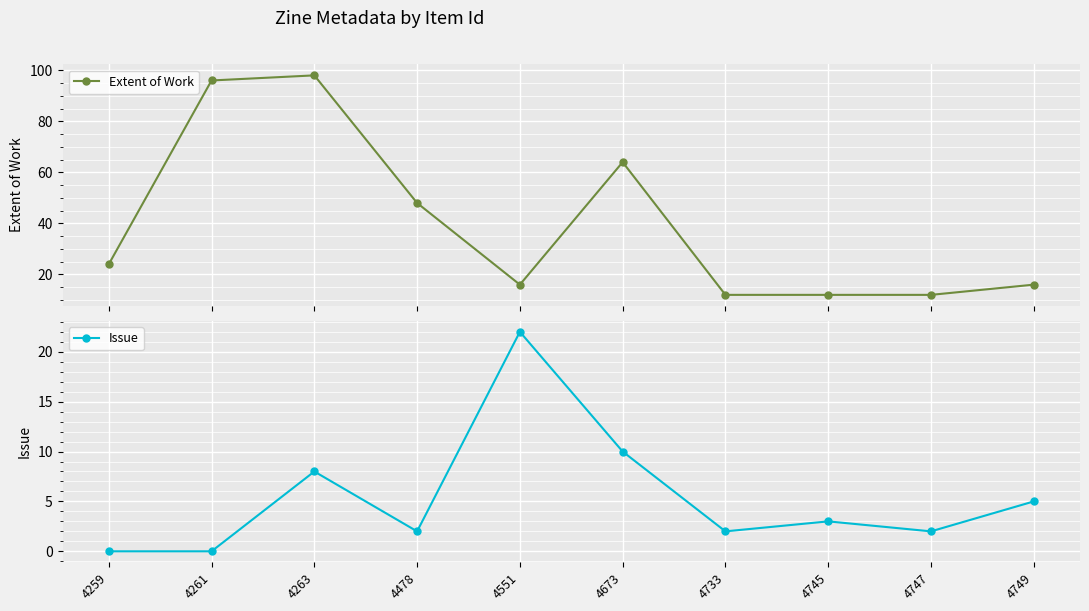

Is this an area chart (filled region under the line)?

No